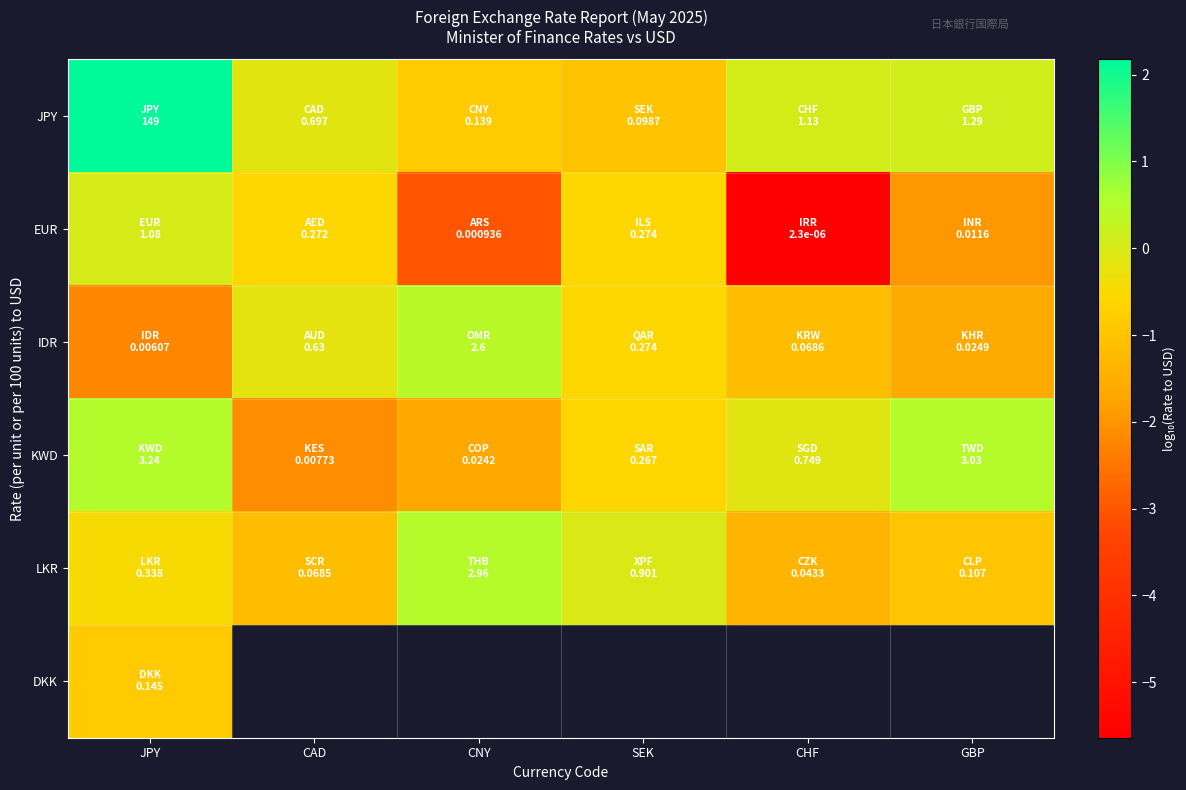

Which series has the largest total across all categories?

JPY